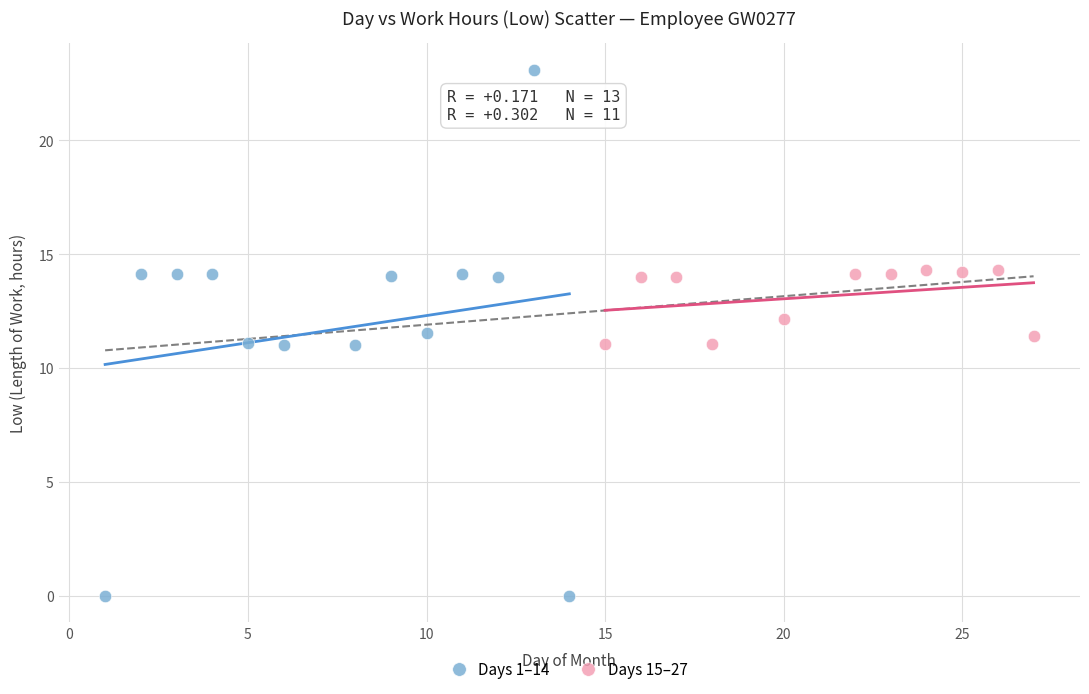

Which series has the largest Y range (max minus min)?

Days 1–14